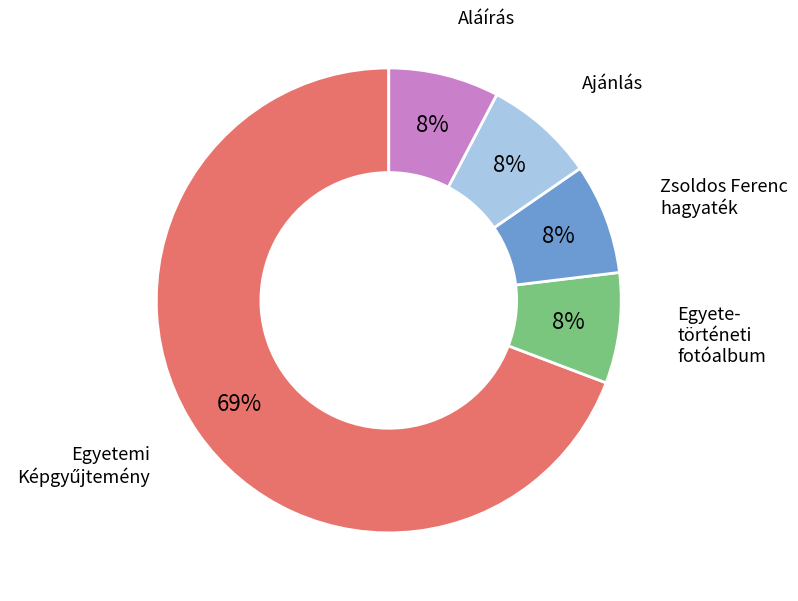

Does Aláírás represent more than half of the total?

No